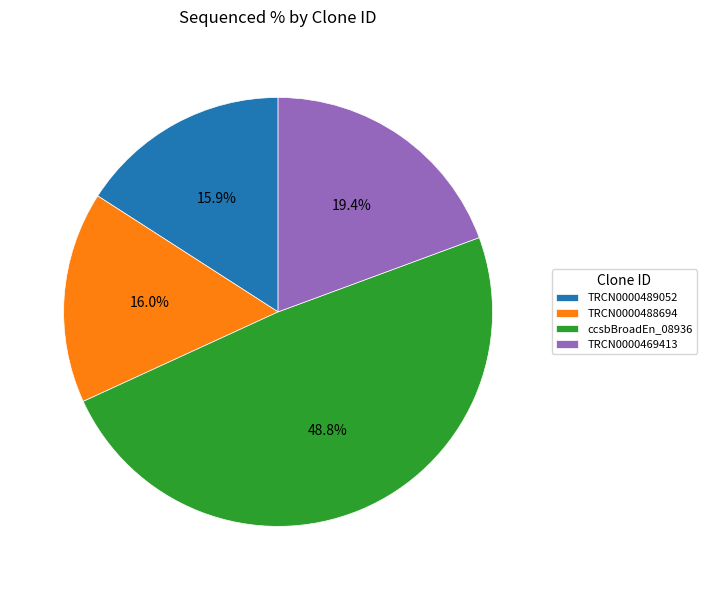

To the nearest percent, what is the average slice percentage?

25%